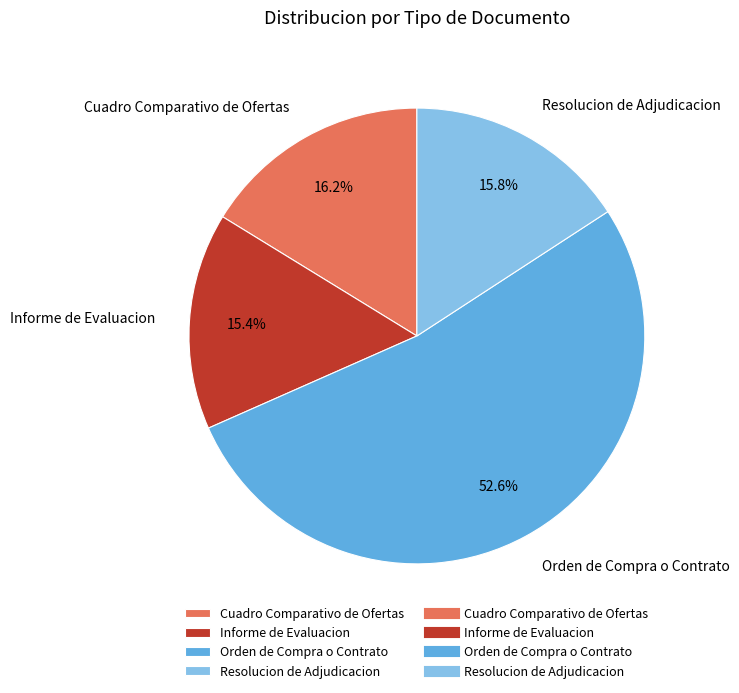

Which category has the biggest portion of the pie?

Orden de Compra o Contrato